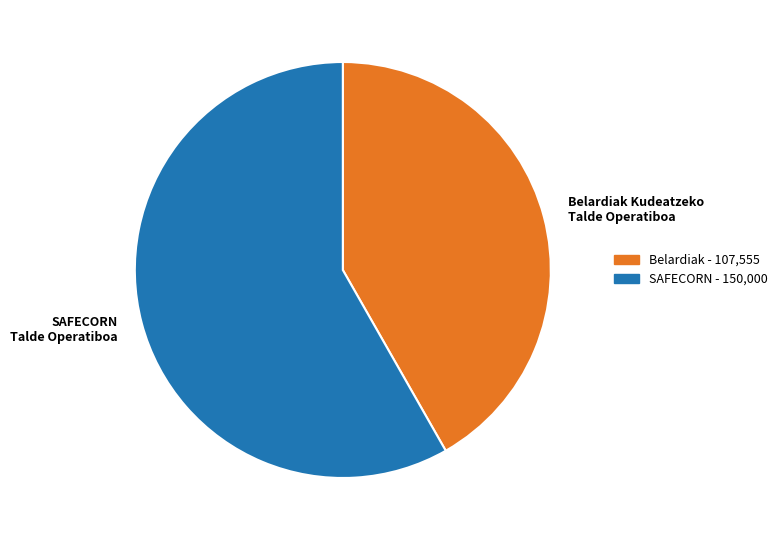

Count the number of slices in the pie.

2